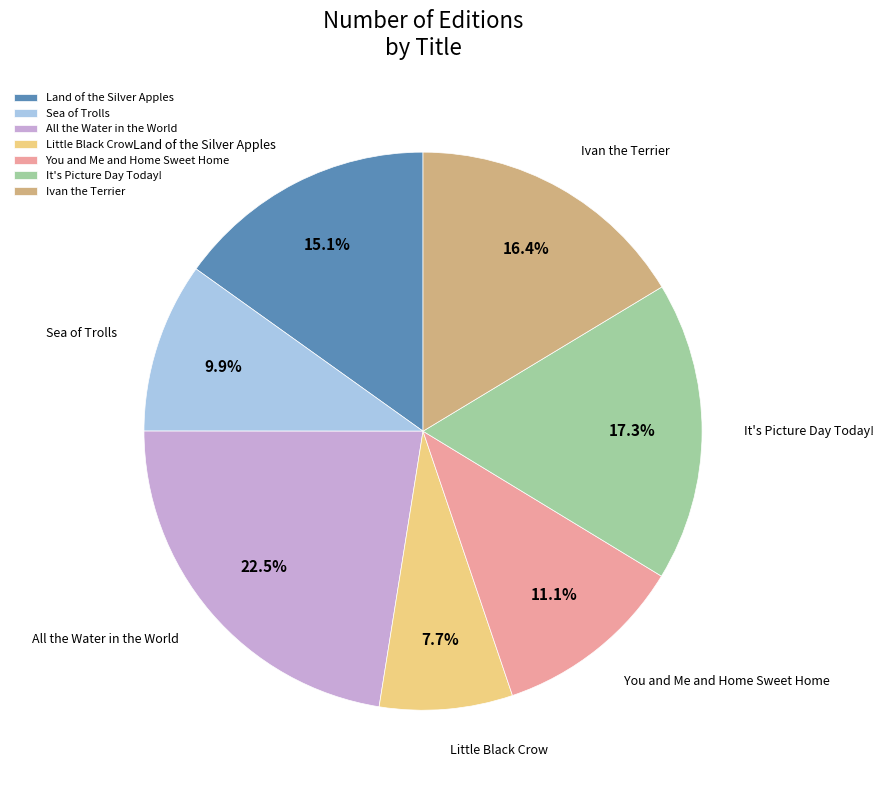

How many segments does this pie chart have?

7